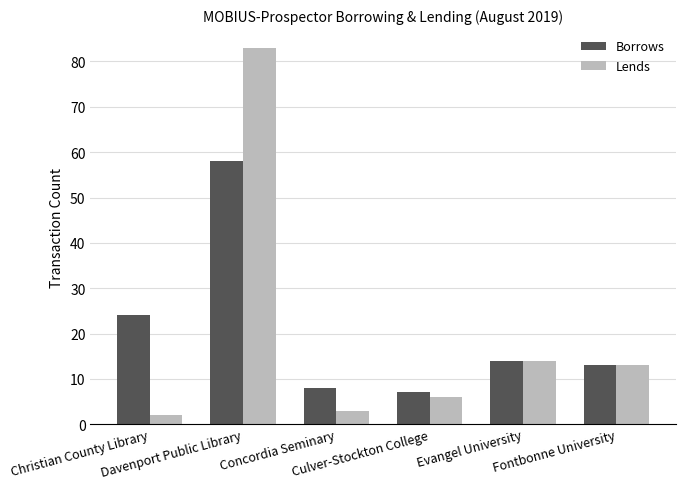

What is the label of the 3rd bar from the left?

Concordia Seminary